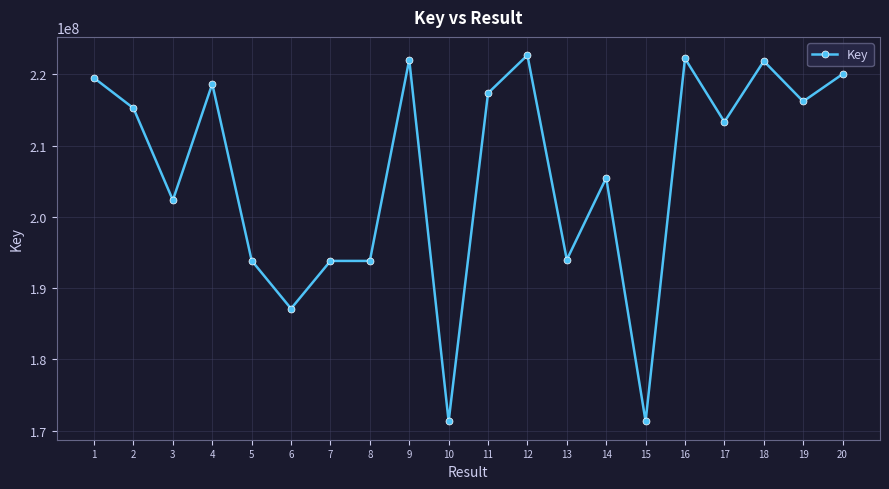

What is the ratio of the value at 11 to the value at 7?

1.1